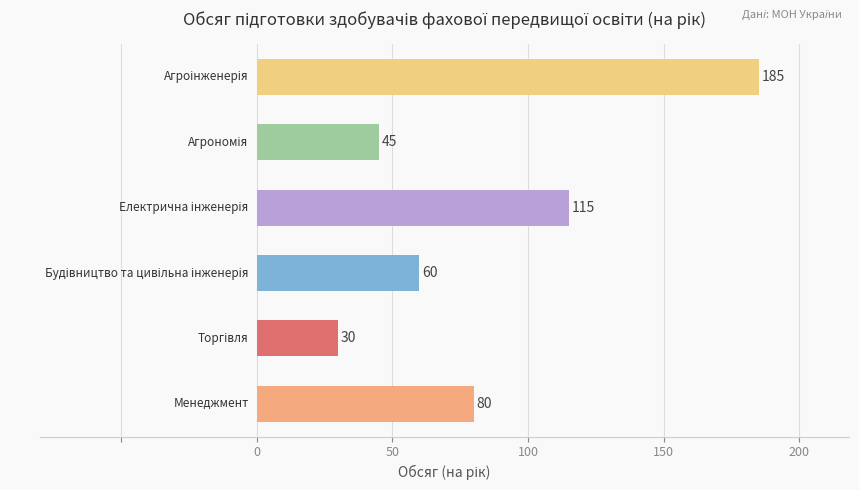

What is the smallest value displayed?

30